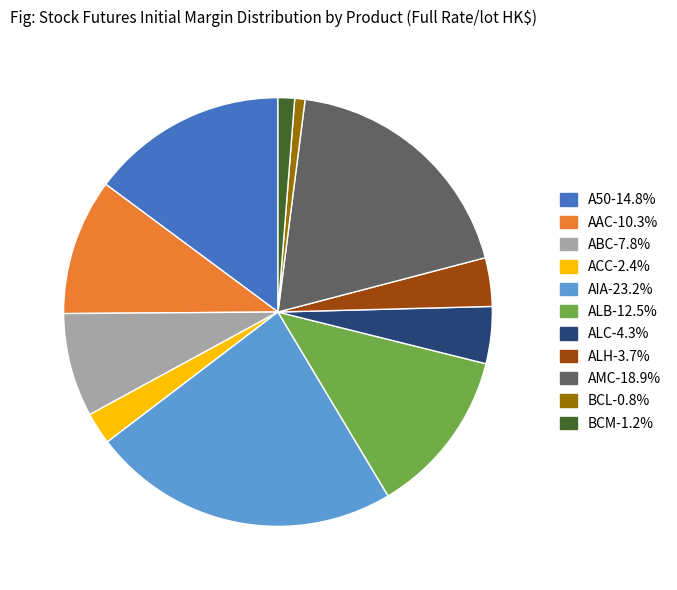

Is the sum of BCL and AMC greater than half?

No